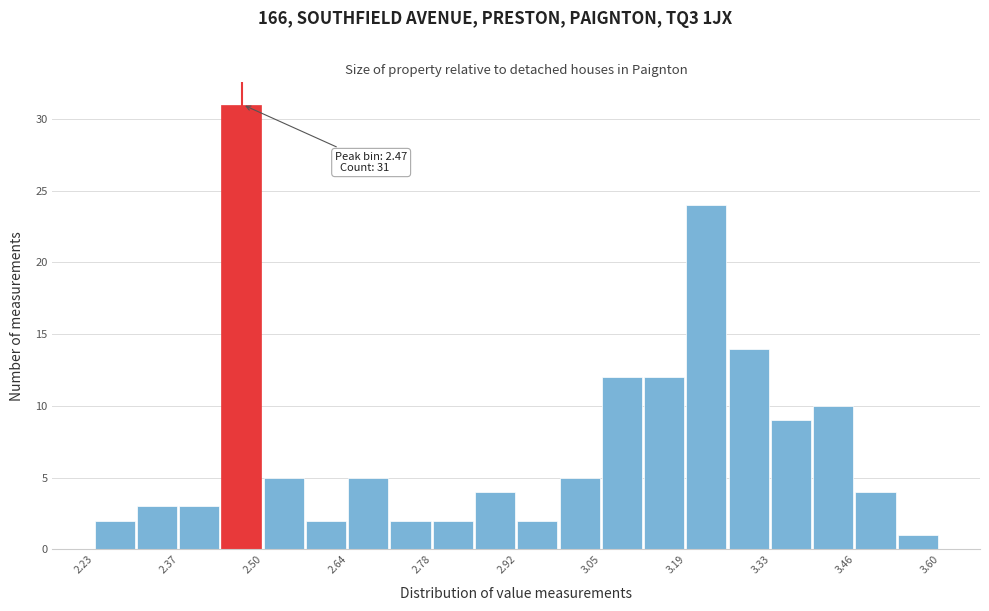

Around what value on the x-axis is the tallest bar? Give the approximate position of its centre, as read against the axis.

2.46